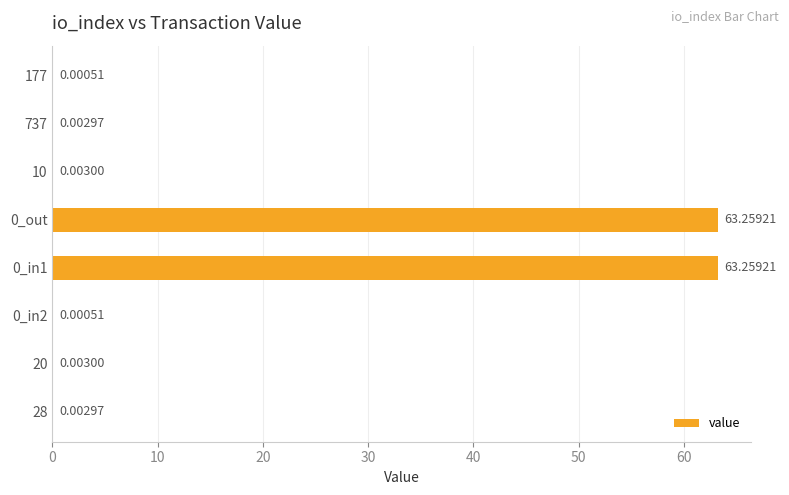

What is the sum of all values?

126.5